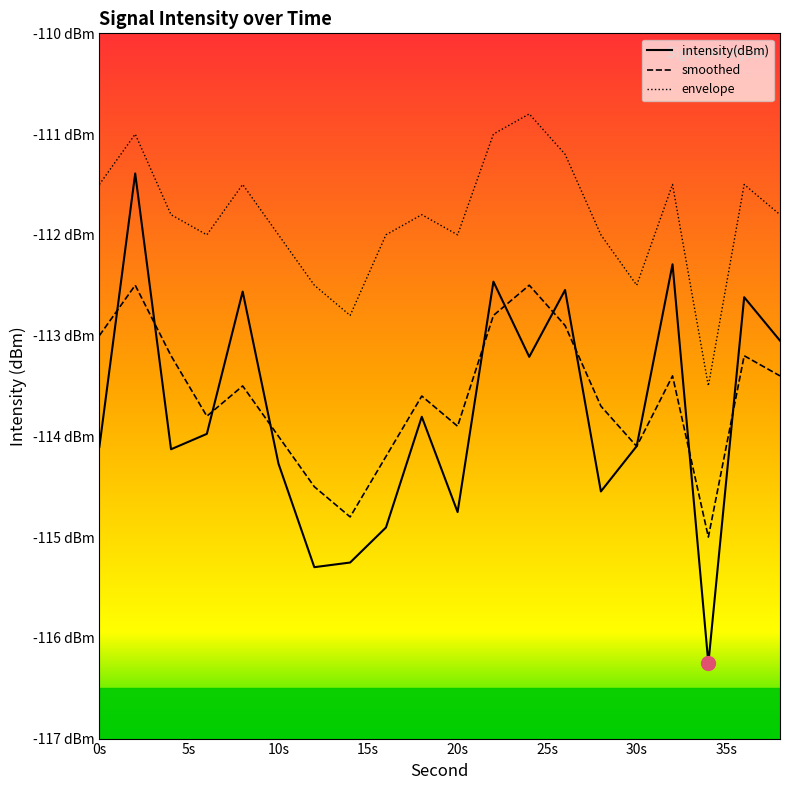

What is the difference between the intensity(dBm) values at 20 and 24?

1.5